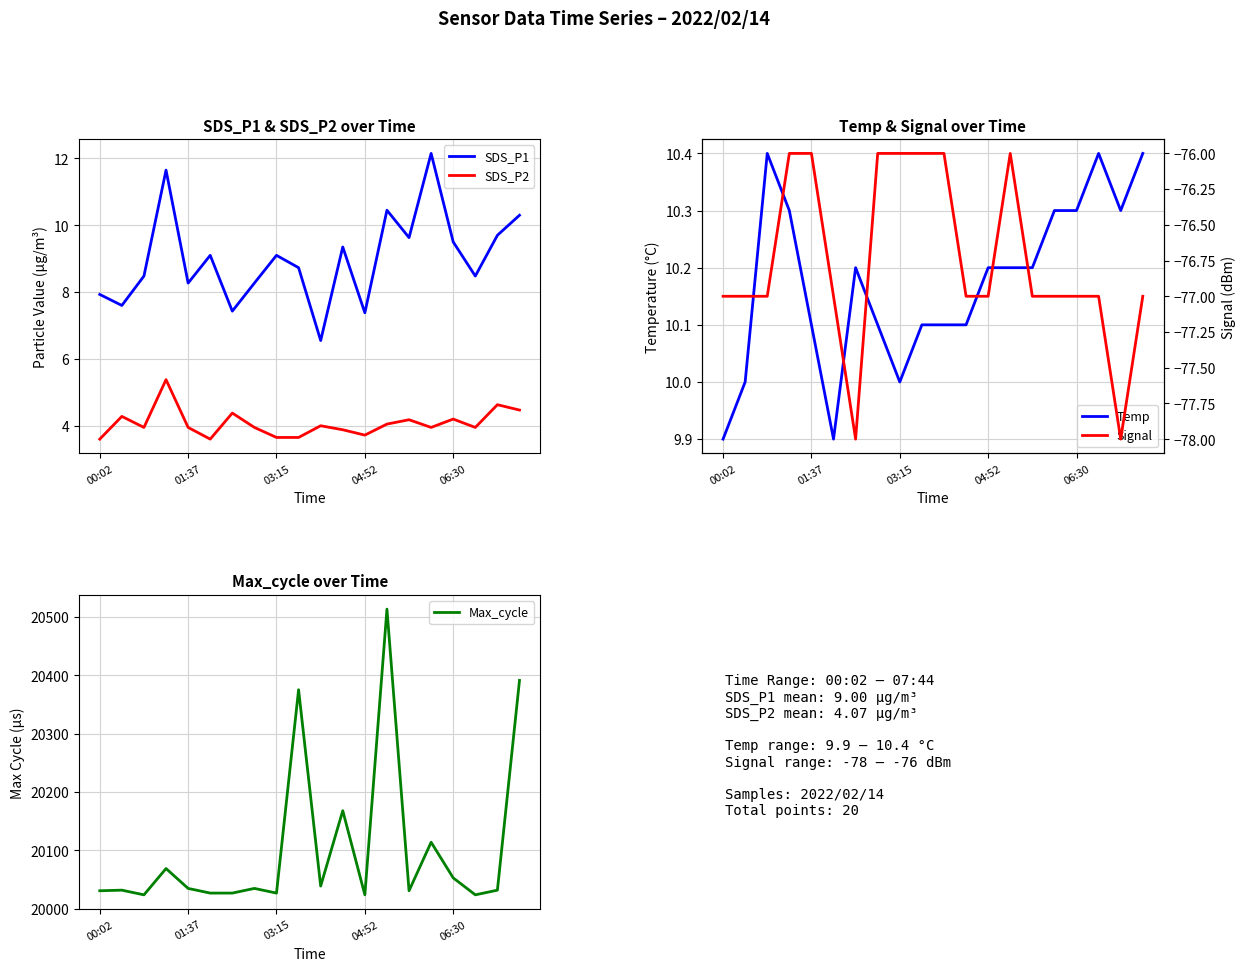

True or false: Max_cycle has a value of 9533 at 01:37.

False